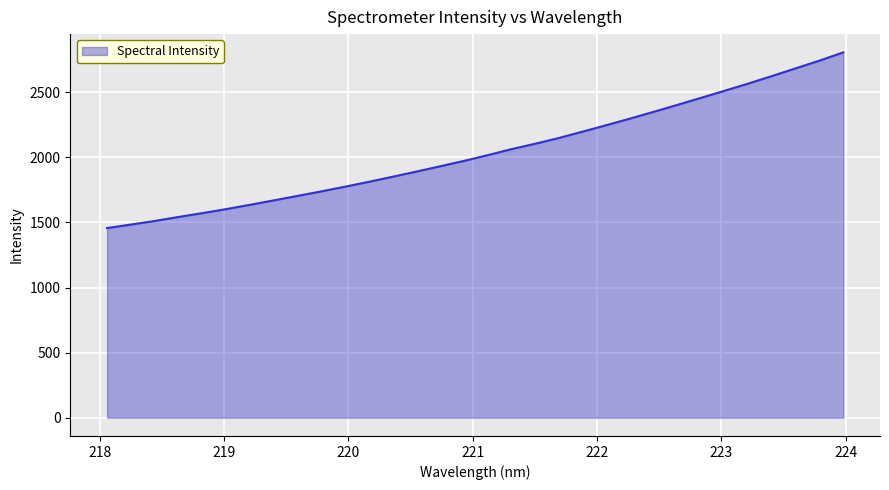

What is the maximum value shown in the chart?

2806.6